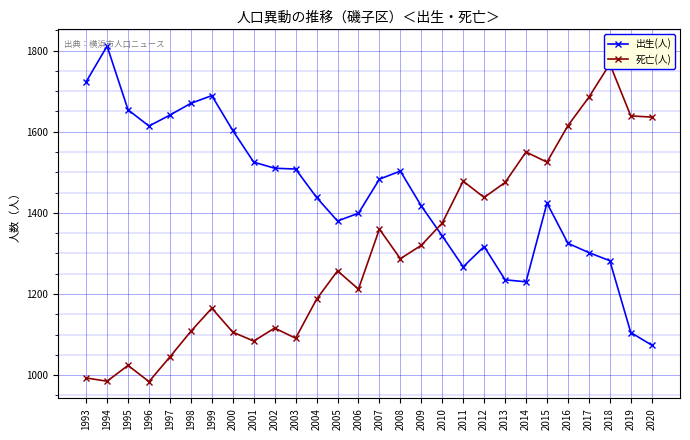

At which category does 出生(人) reach its first local peak?

1994